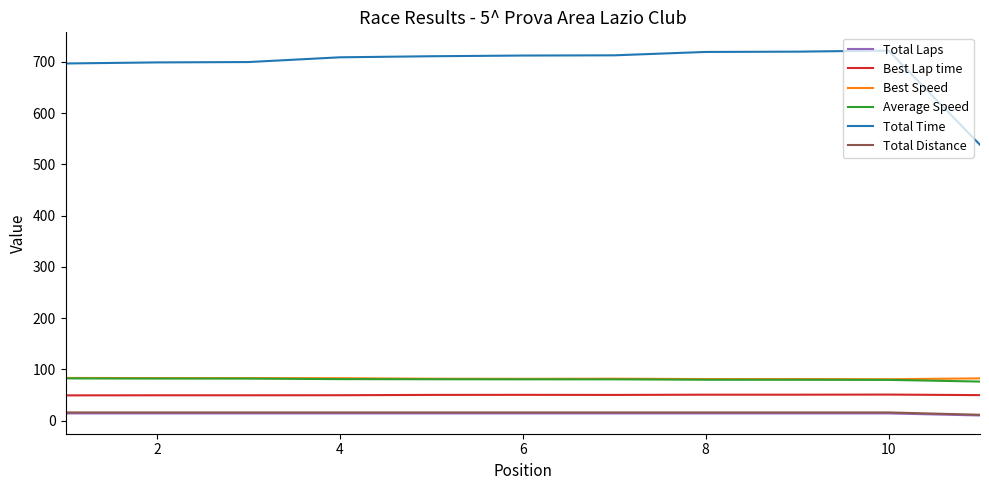

True or false: Best Lap time and Total Time cross at least once.

False